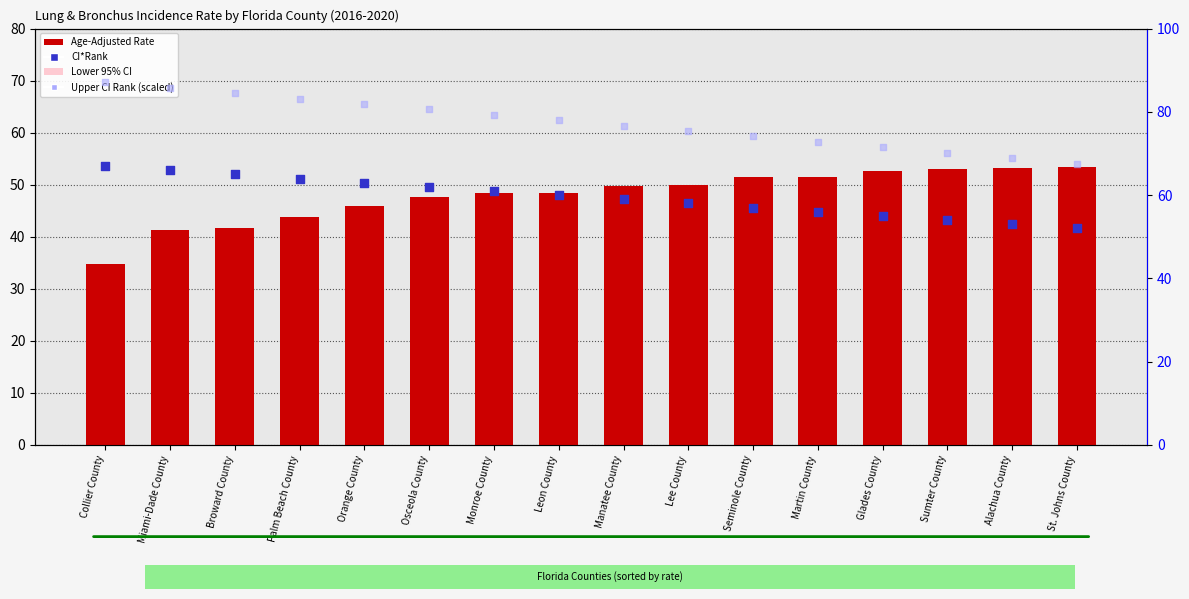

Which series reaches the maximum Y coordinate?

Upper CI Rank (scaled)